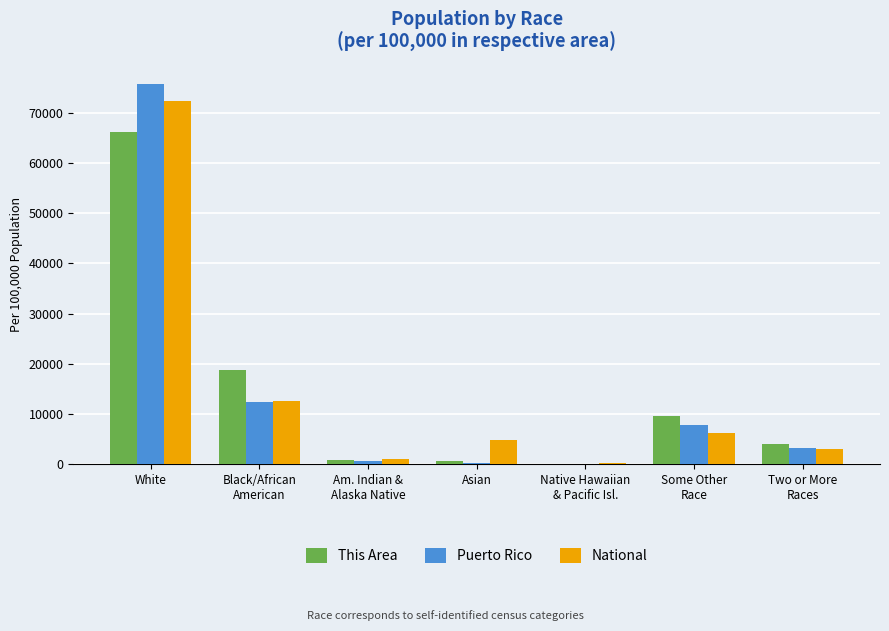

Does the chart contain stacked bars?

No